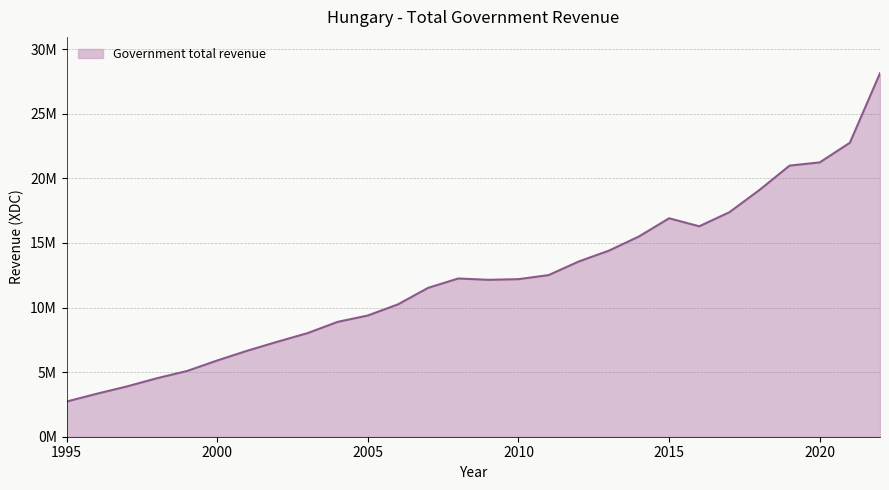

Does the chart display data point markers on the line(s)?

No